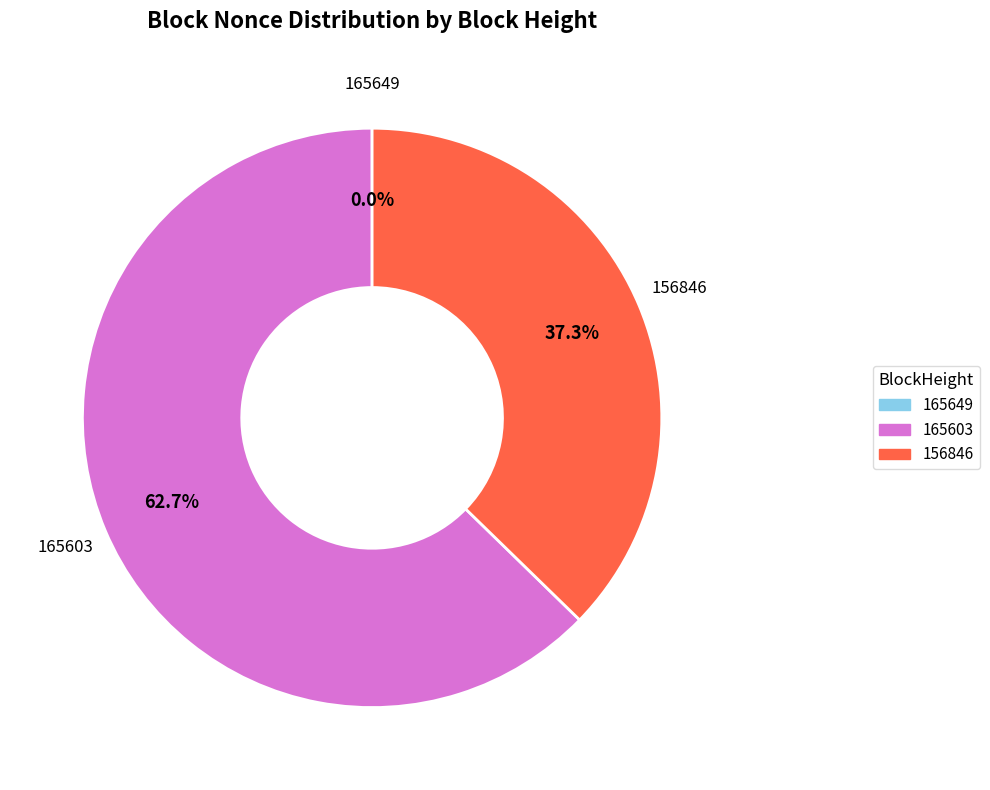

Which category has the biggest portion of the pie?

165603